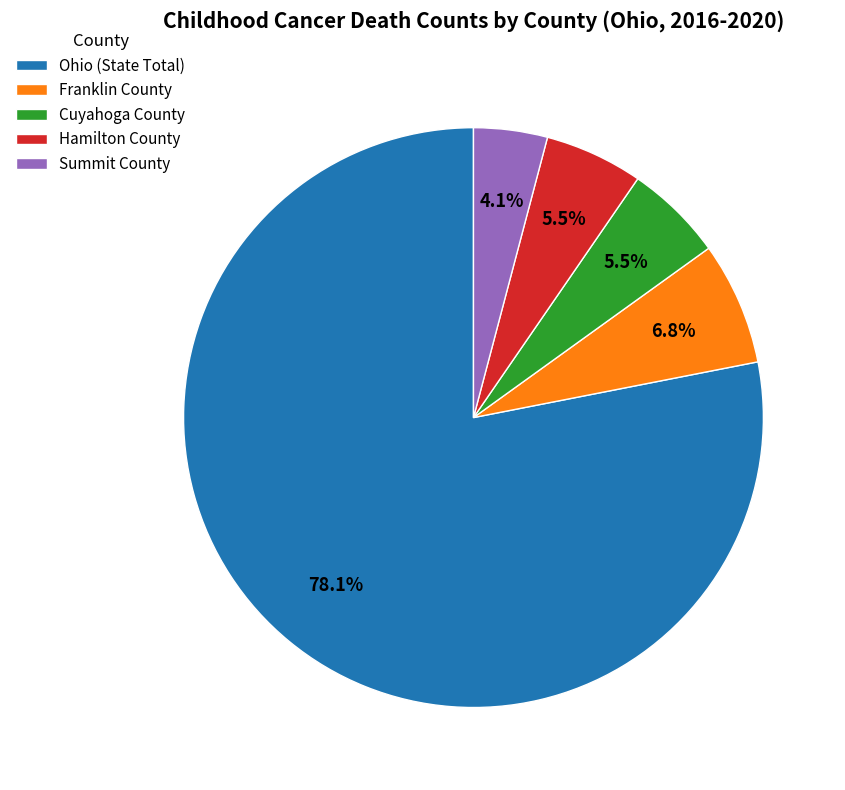

Does any single category account for the majority?

Yes